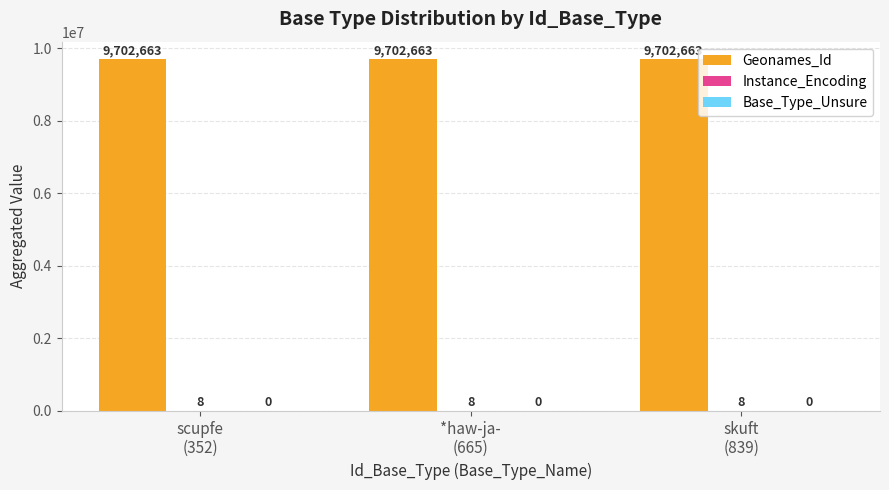

What is the maximum value shown in the chart?

9702663